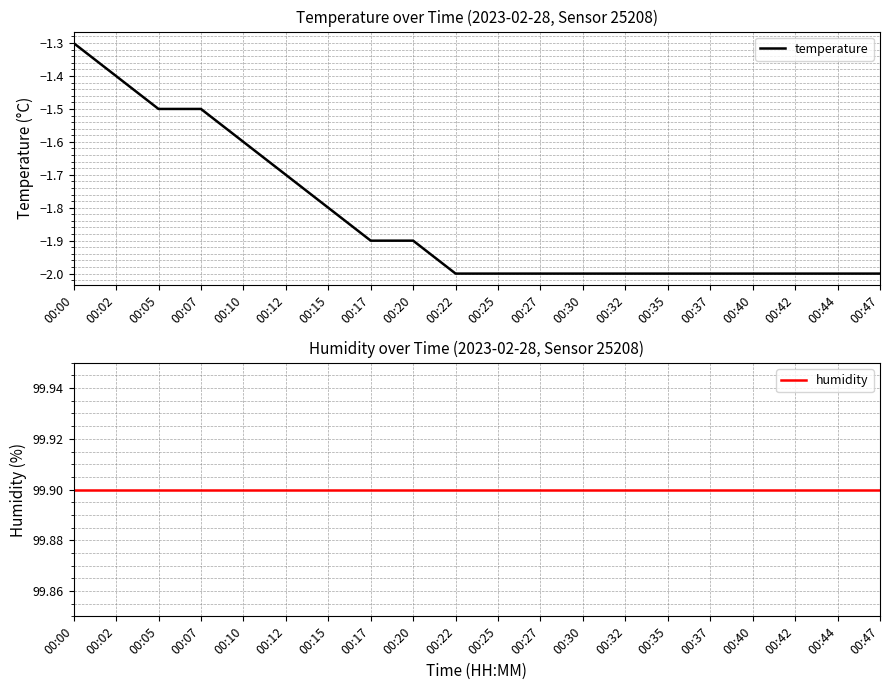

What is the difference between the temperature values at 00:02 and 00:47?

0.6